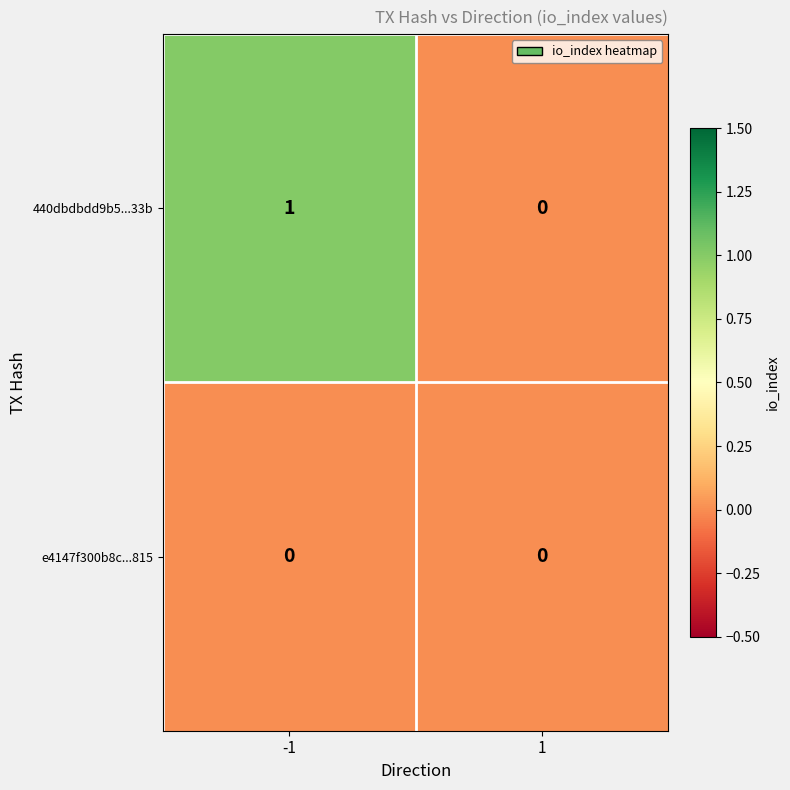

Which label corresponds to the largest value in the chart?

-1